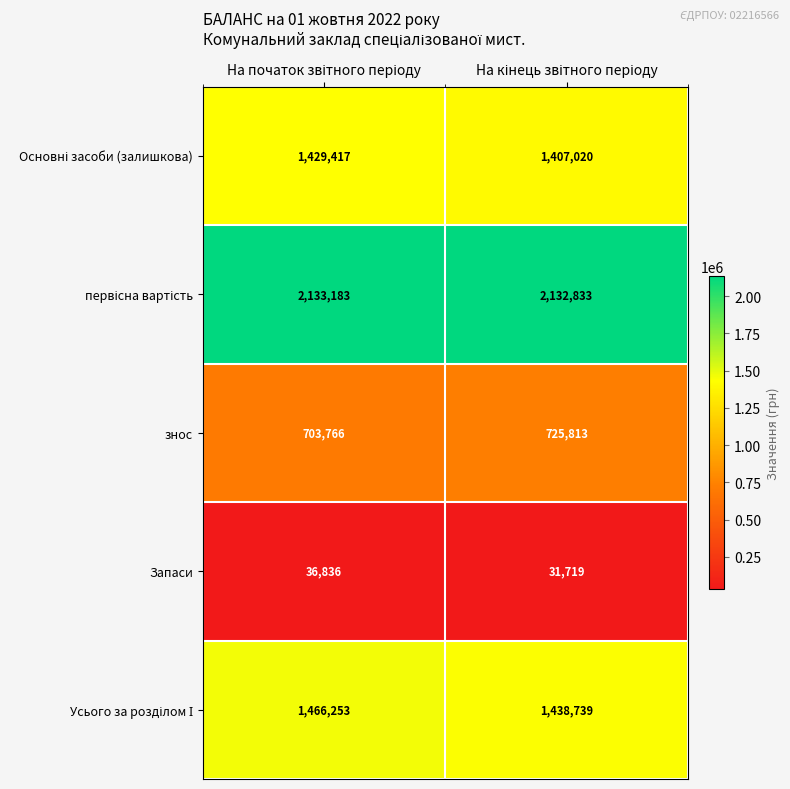

What is the smallest value displayed?

31719